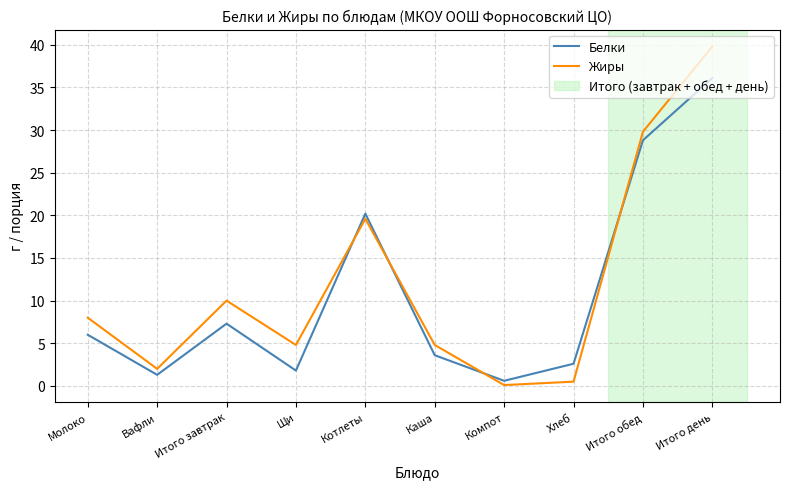

How many lines are shown in the chart?

2